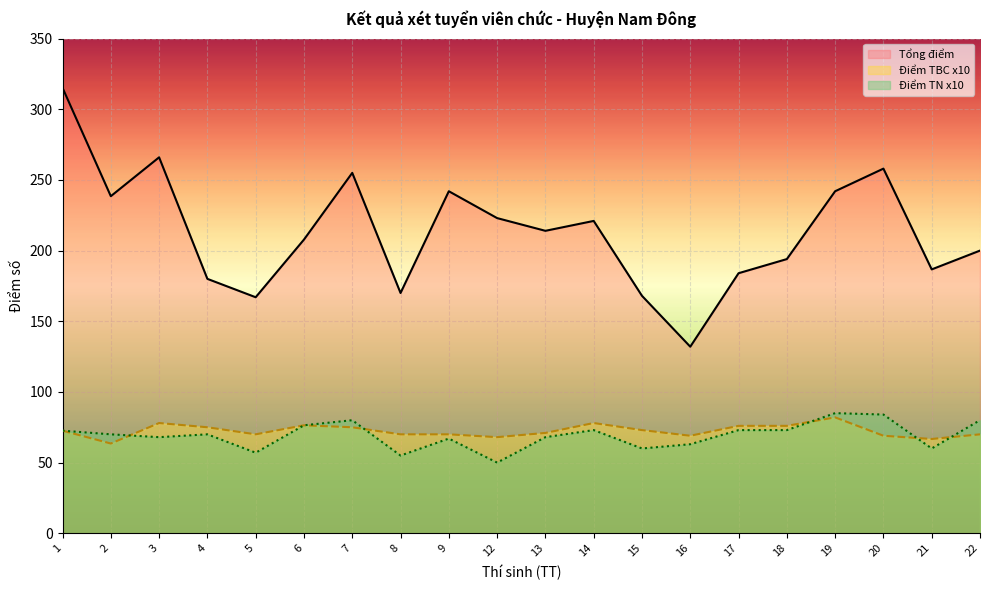

How many interior local valleys does the Điểm TN x10 series have?

6